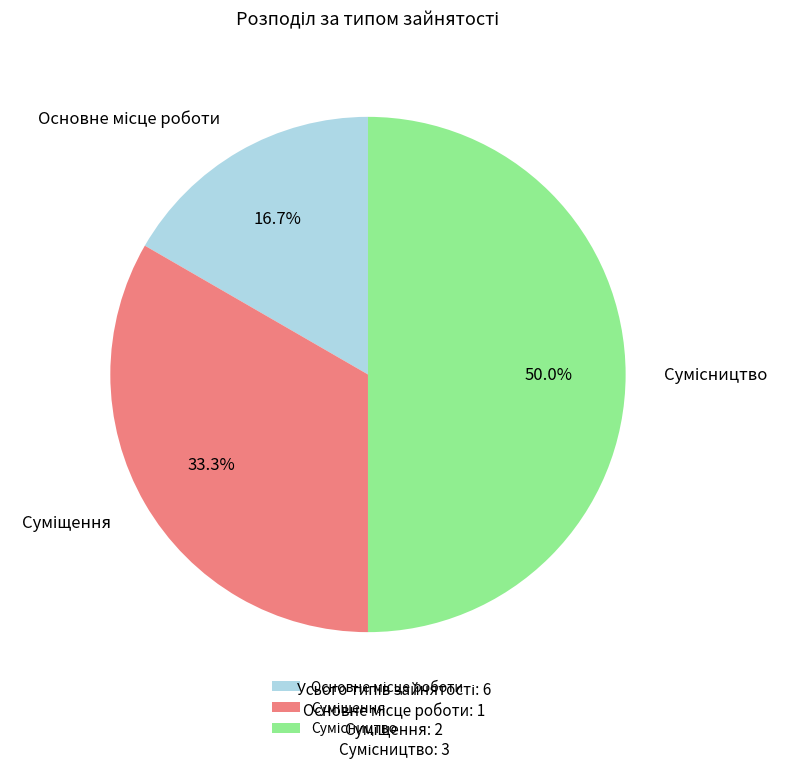

To the nearest percent, what is the average slice percentage?

33%